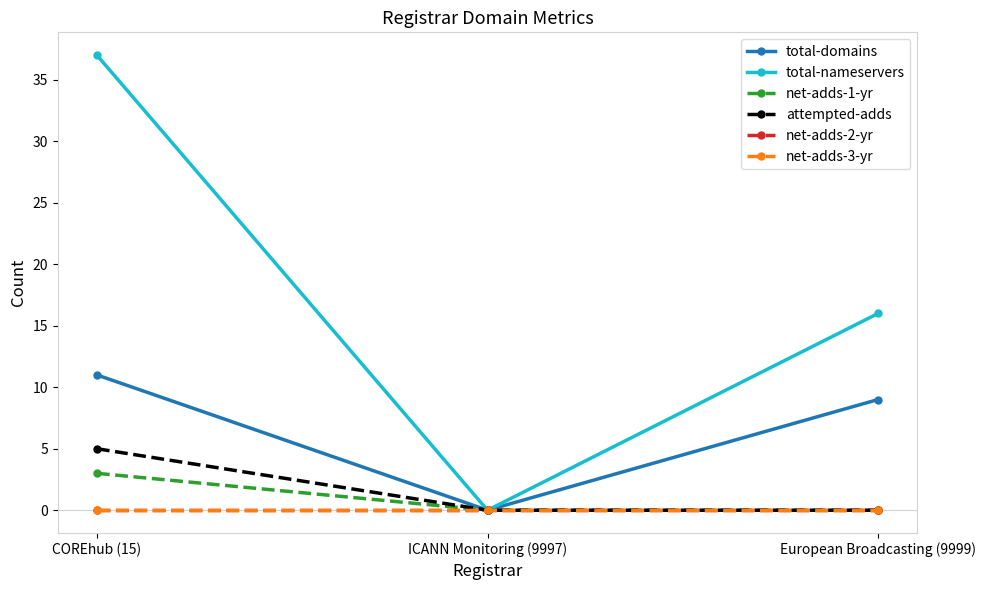

What is the average value of the attempted-adds series?

2